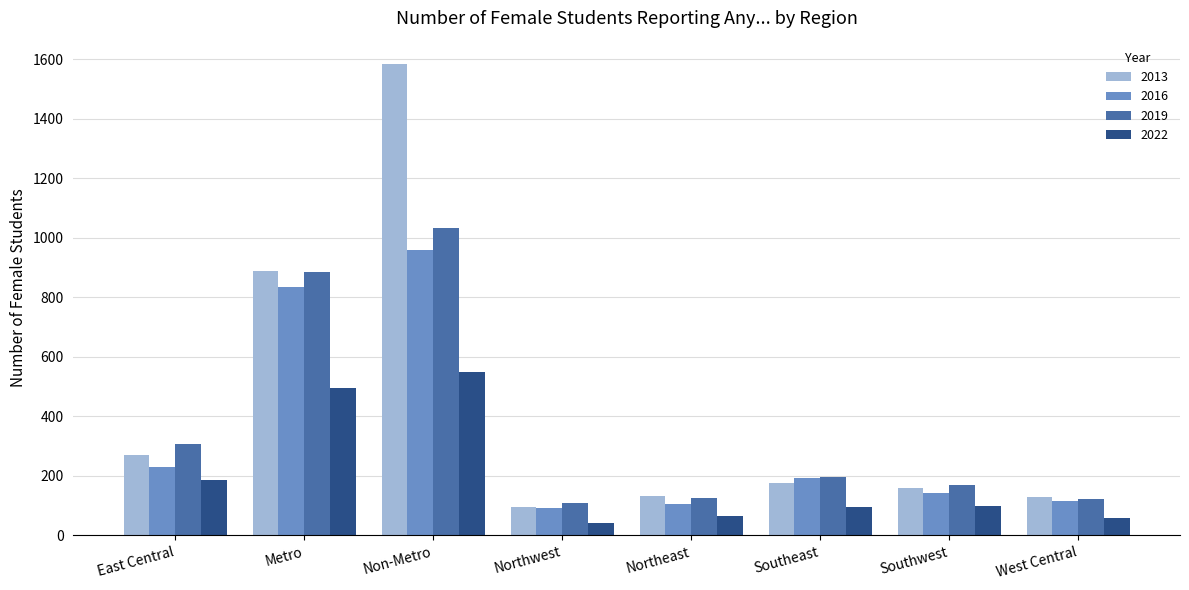

What is the average value of the 2022 series?

199